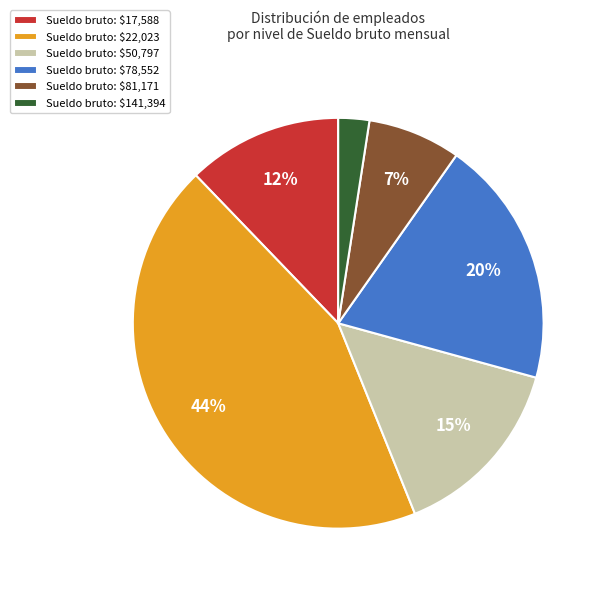

What is the smallest slice in the pie chart?

Sueldo bruto: $141,394